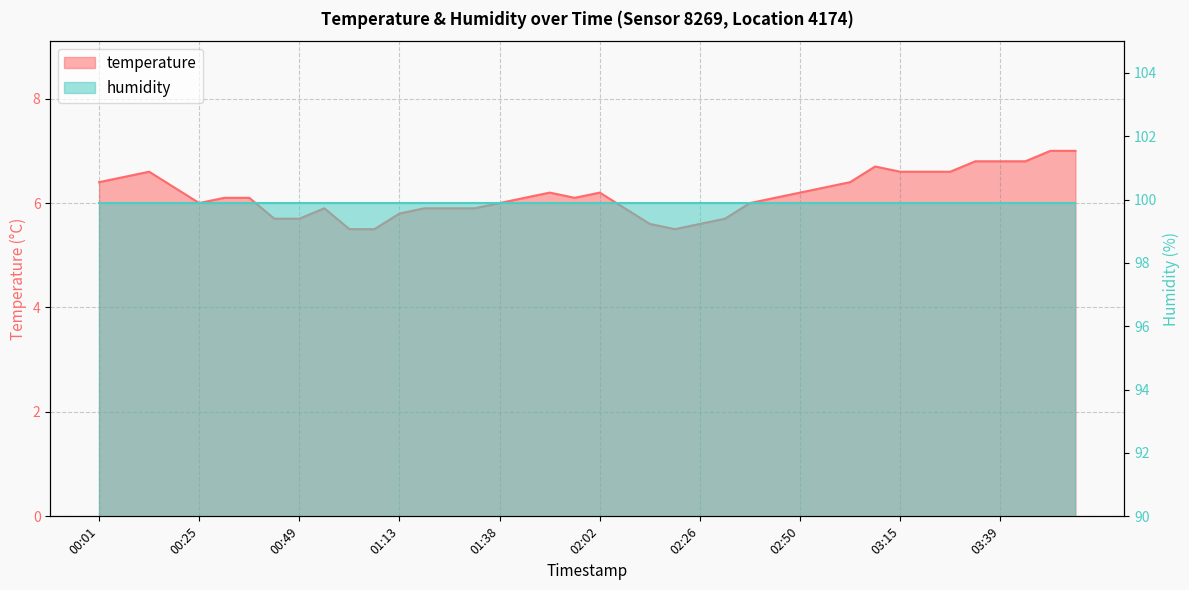

What is the difference between the values at 2023-12-14T03:57:39 and 2023-12-14T03:33:24?

0.2